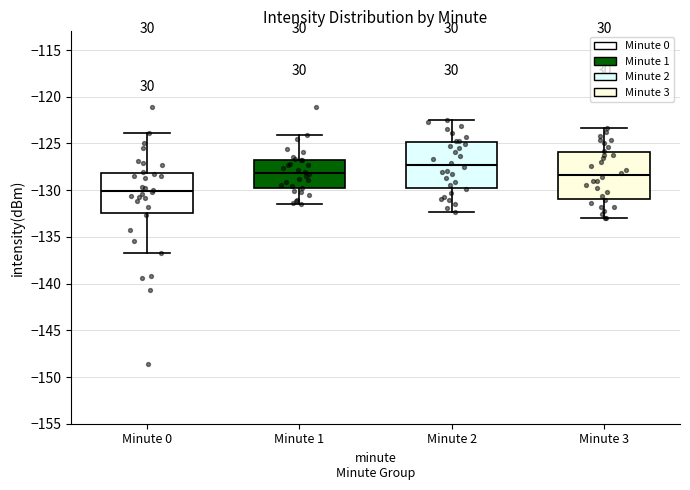

Which box has the lowest median line?

Minute 0